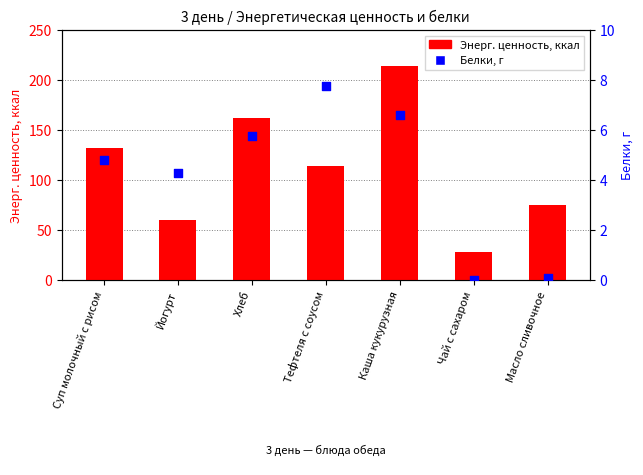

At how many categories does at least one series exceed 21?

7